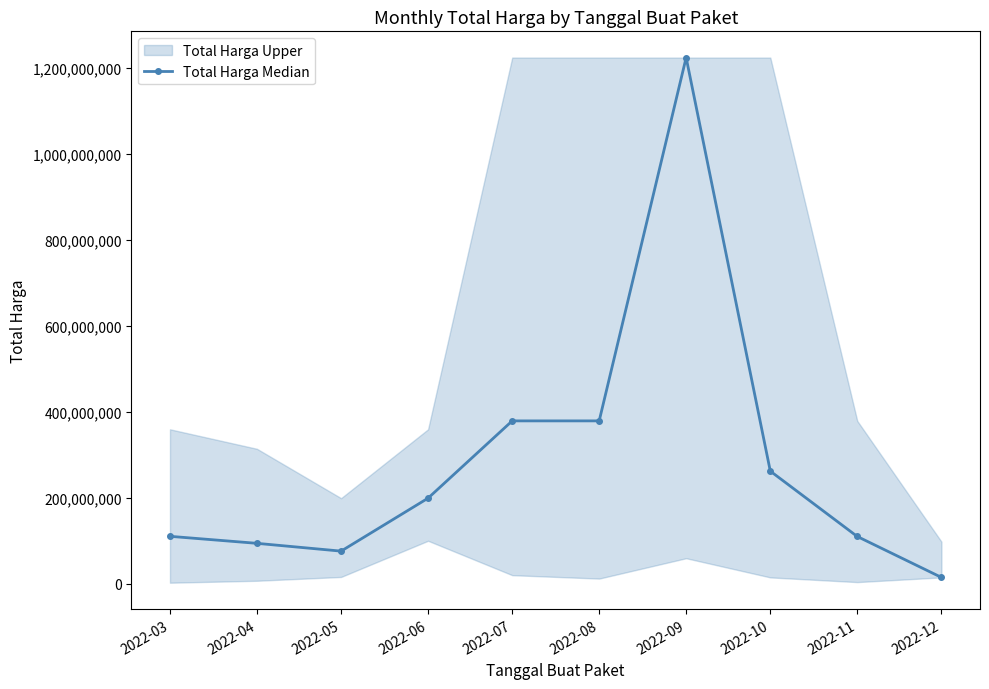

The value at 2022-03 is 145098643. True or false?

False